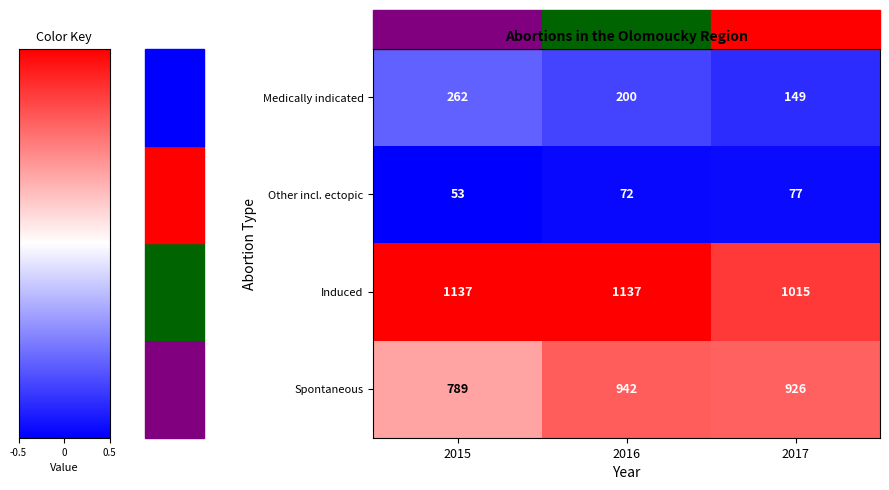

Is the value of Medically indicated at 2016 greater than the value of Spontaneous at 2017?

No